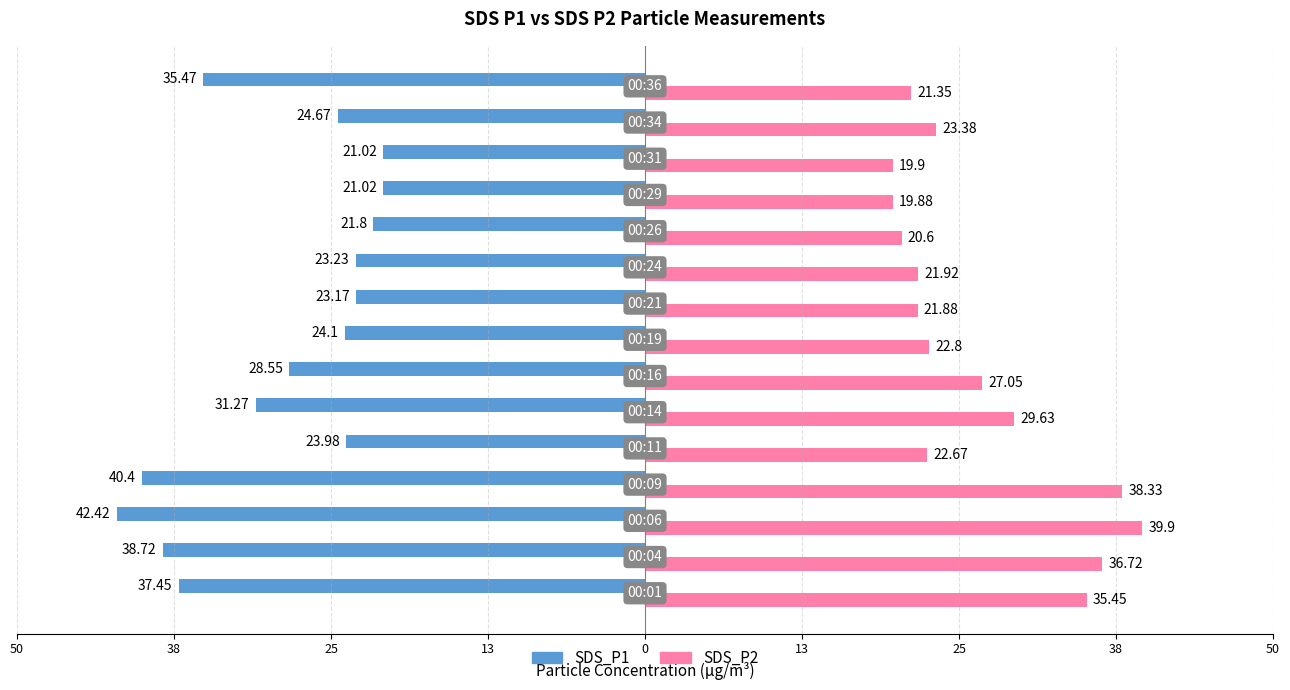

What is the difference between the maximum and minimum values in the SDS_P2 series?

20.0